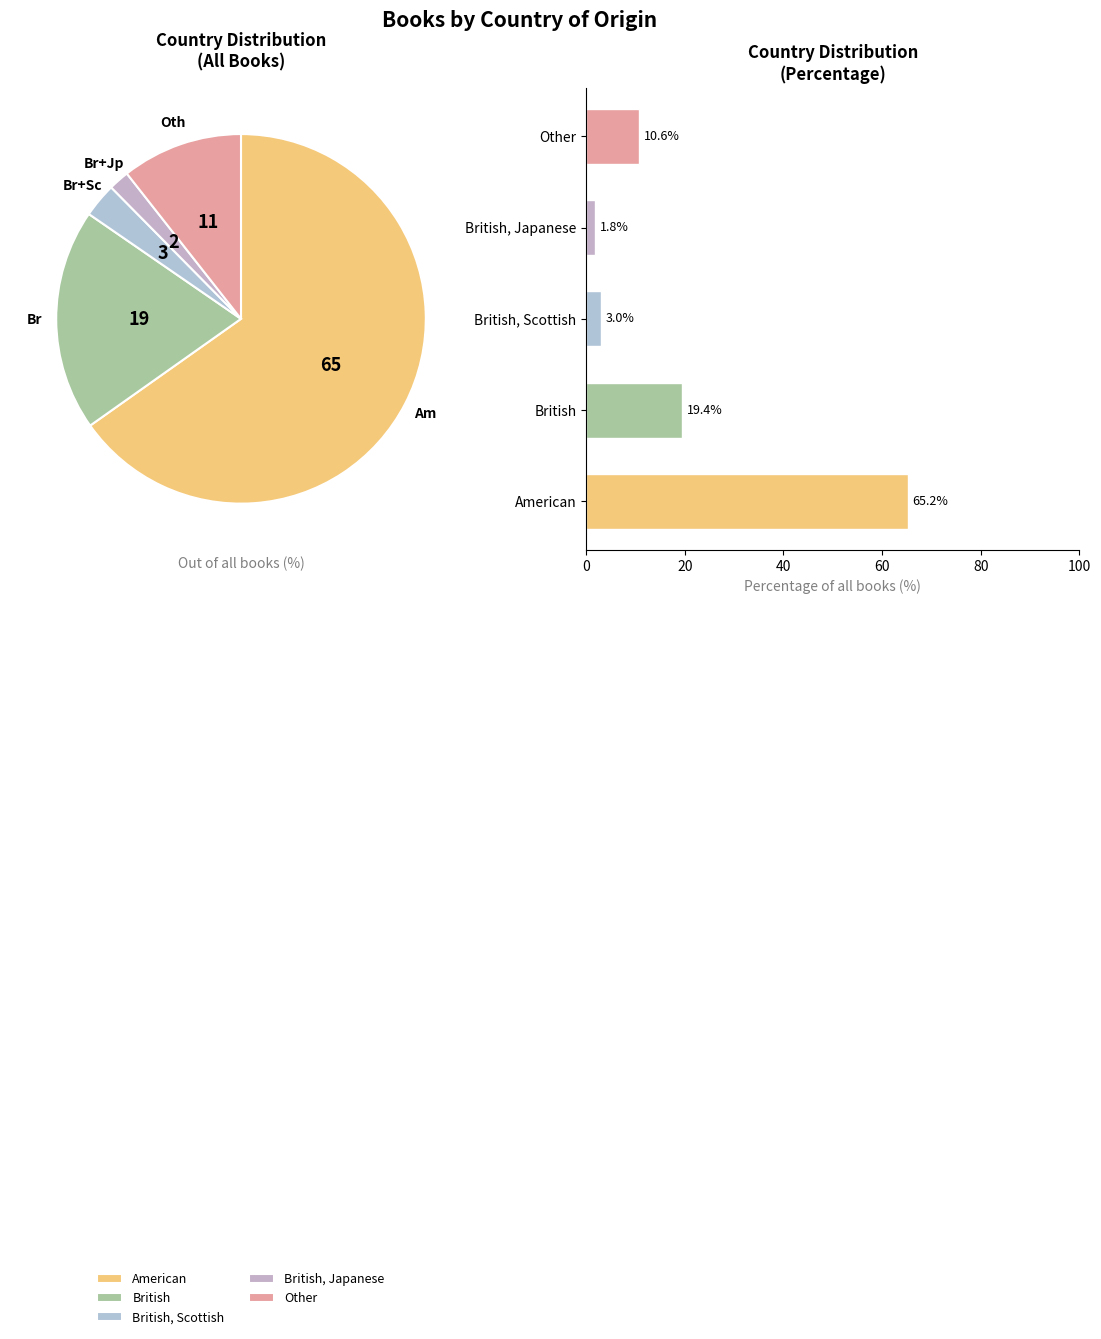

The American slice represents 58% of the pie. True or false?

False